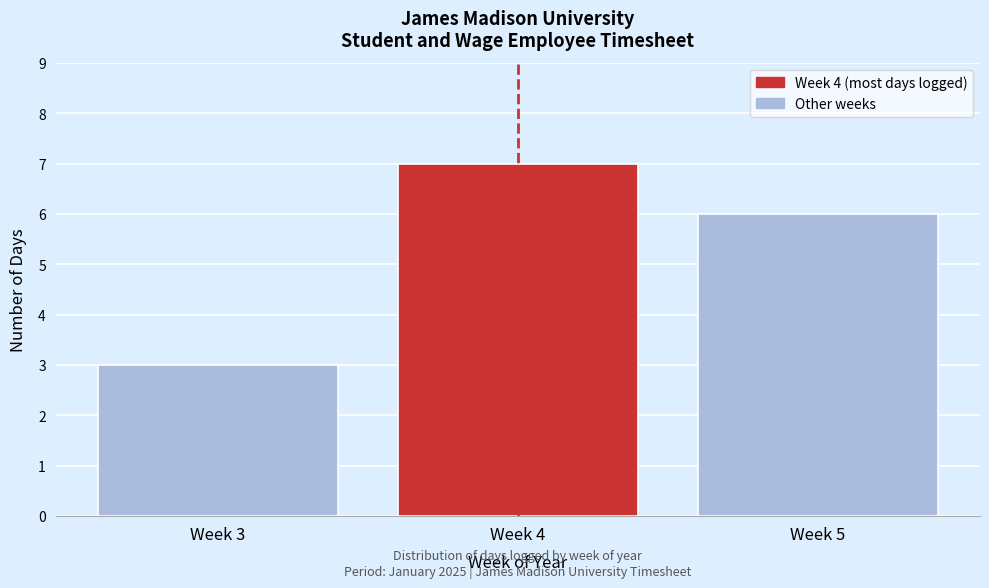

Reading left to right, transcribe all the data shown in this chart.

3	7	6